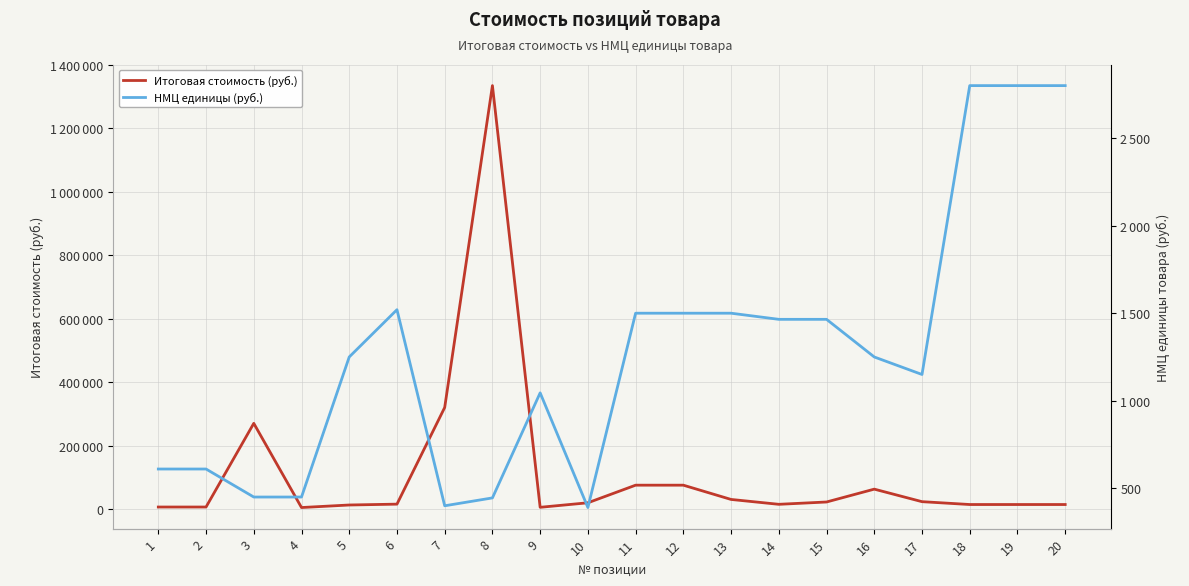

How many categories are shown in the chart?

20